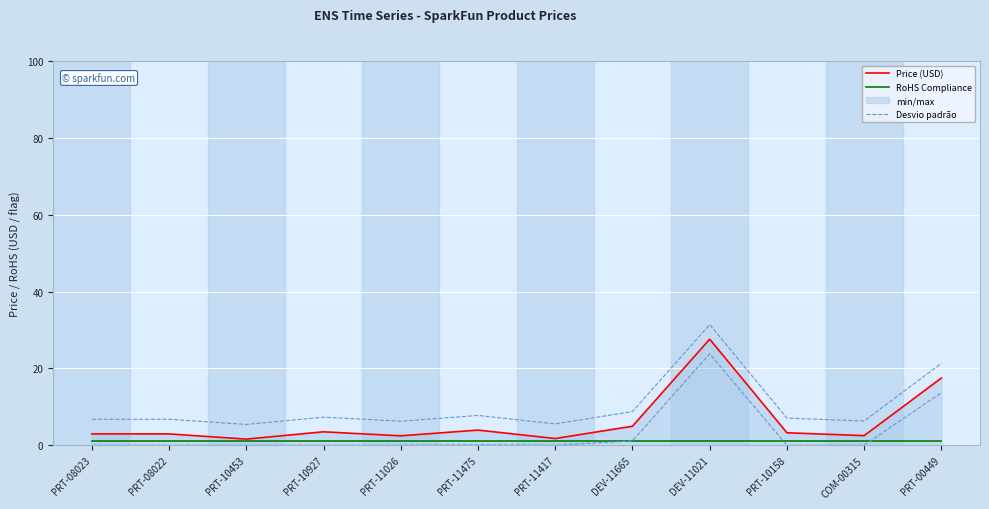

Does the chart display data point markers on the line(s)?

No